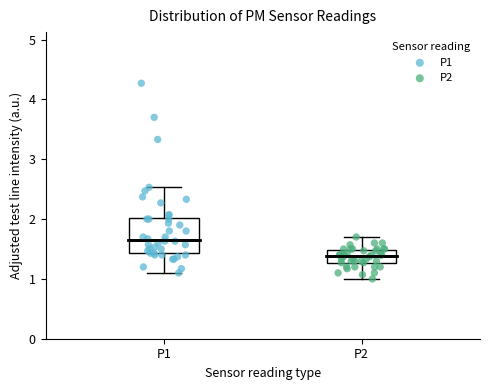

Where does the median line of the box for P1 sit on the y-axis? The values are not printed on the chart, so give them approximately, as read against the axis.

1.7